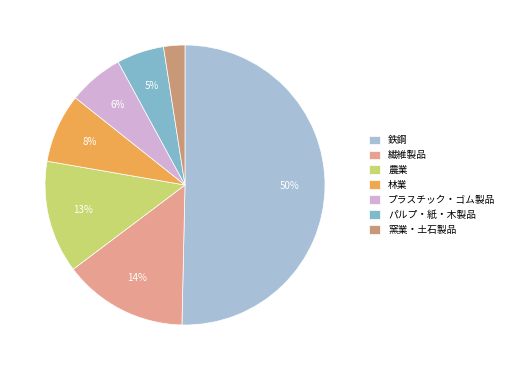

Which has a higher value, 繊維製品 or 窯業・土石製品?

繊維製品